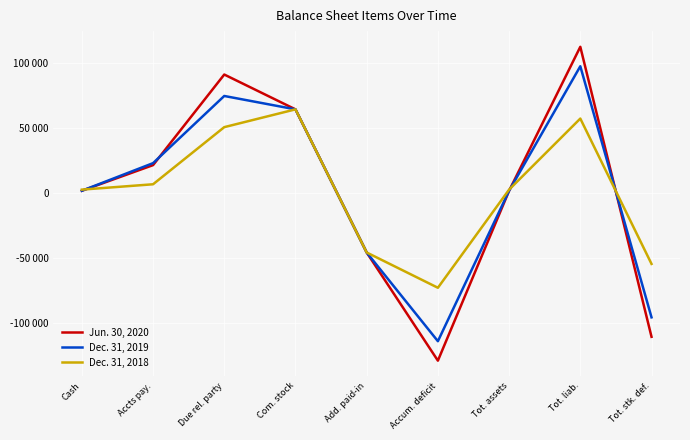

In Jun. 30, 2020, how many points are lower than both neighbors (excluding endpoints)?

1